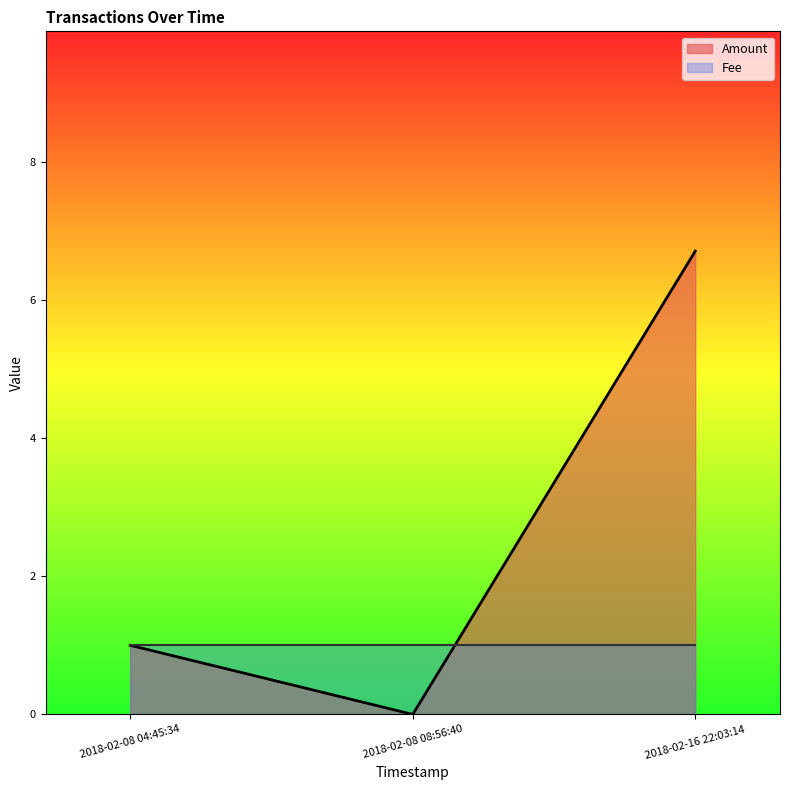

Is the value of Fee at 2018-02-08 04:45:34 greater than the value of Amount at 2018-02-16 22:03:14?

No